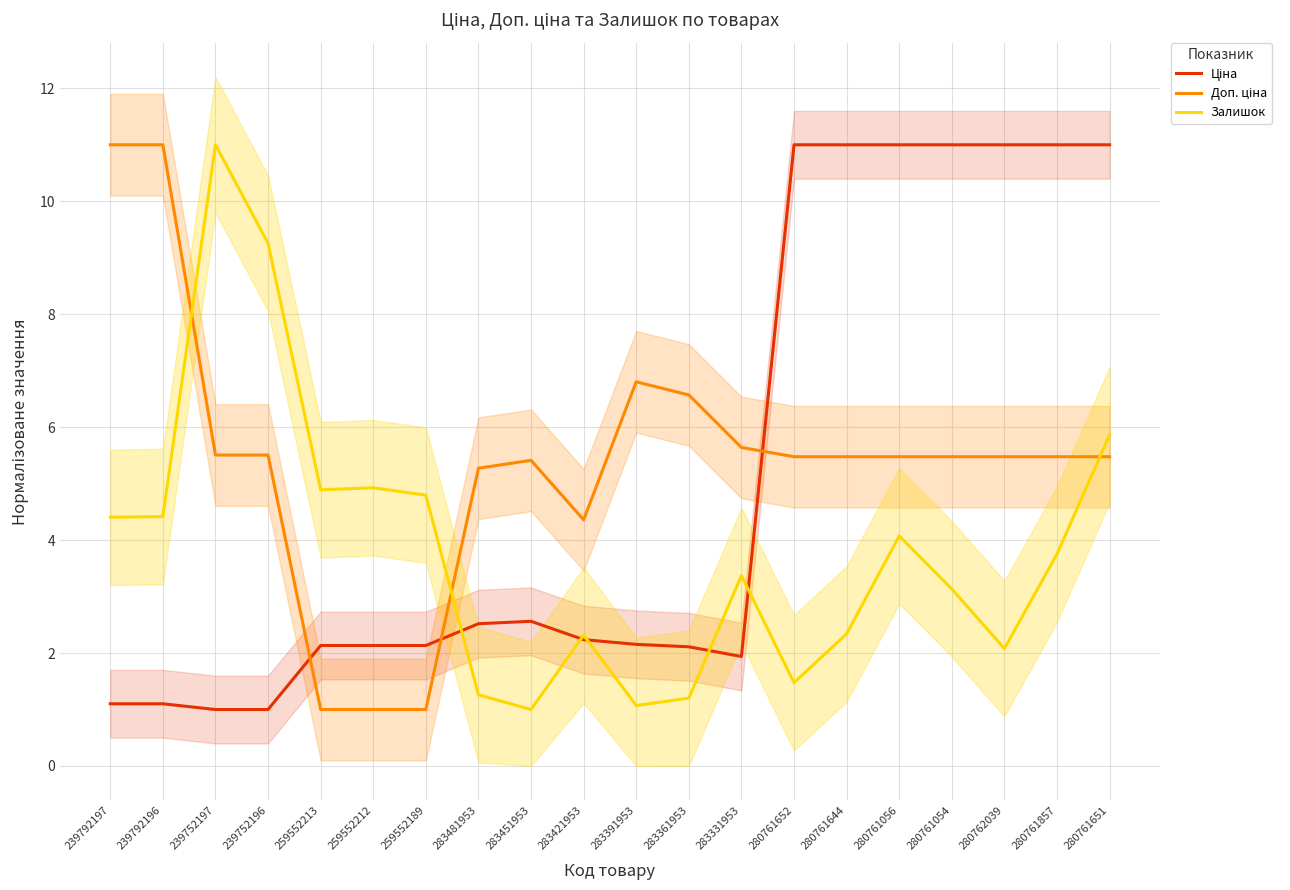

What is the sum of all Залишок values?

76.6